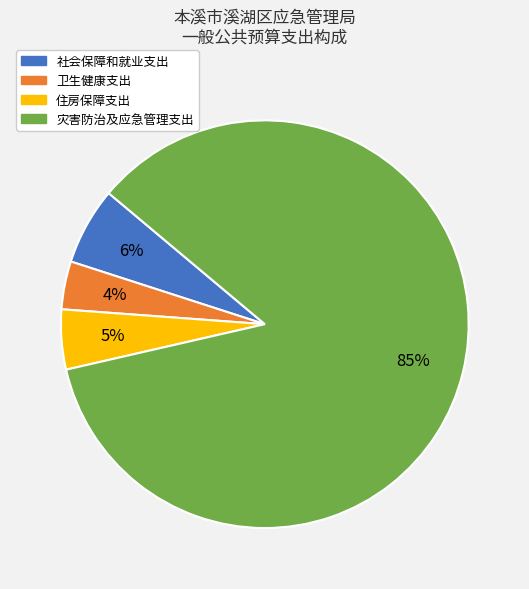

Which category has the biggest portion of the pie?

灾害防治及应急管理支出